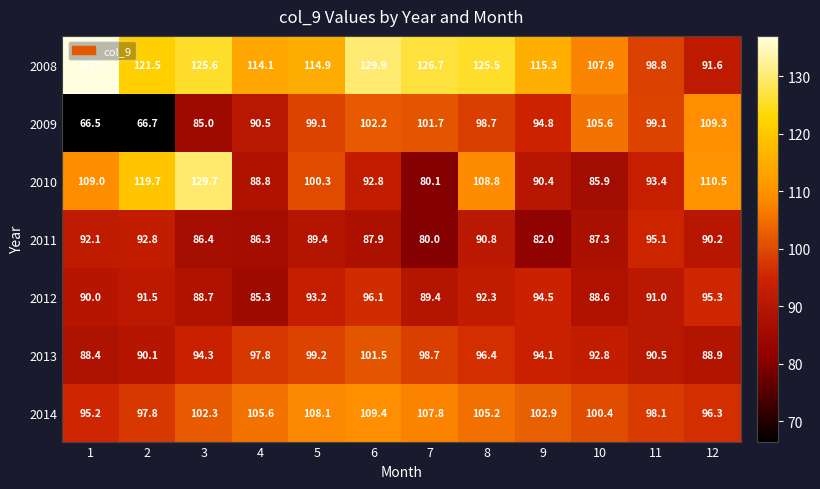

Which series has the largest total across all categories?

2008